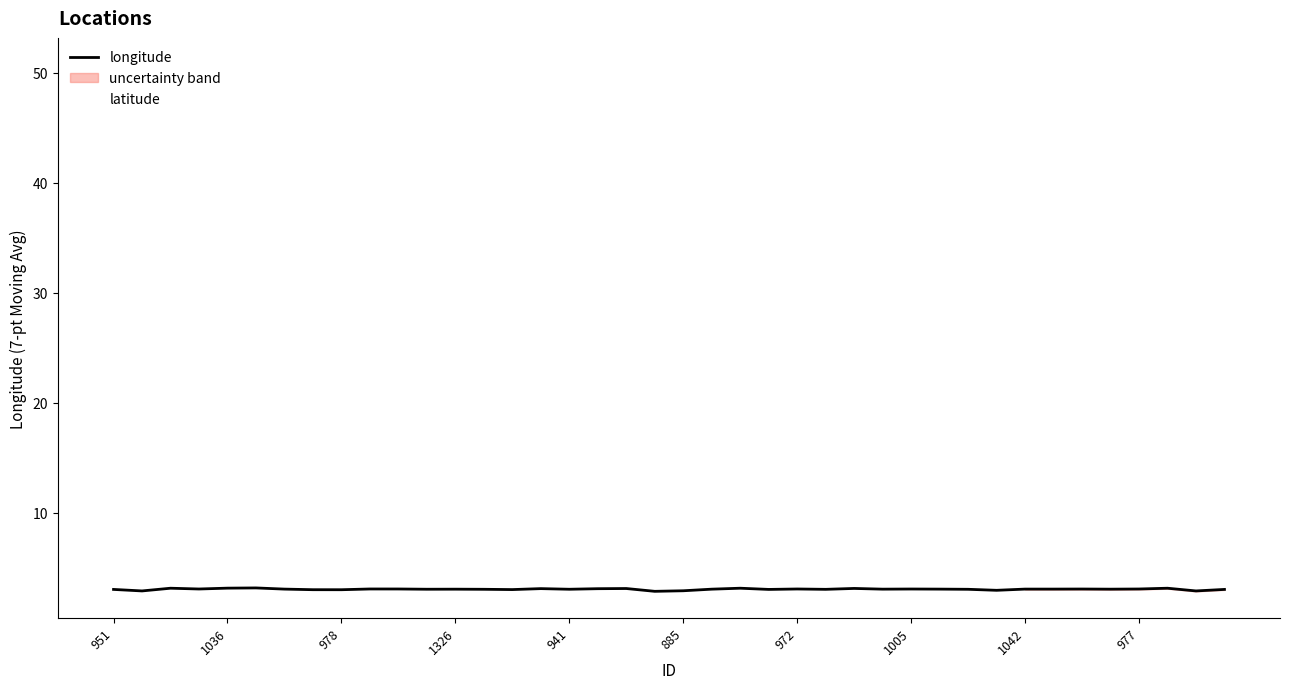

Is the value of longitude at 978 greater than the value of latitude at 39?

No